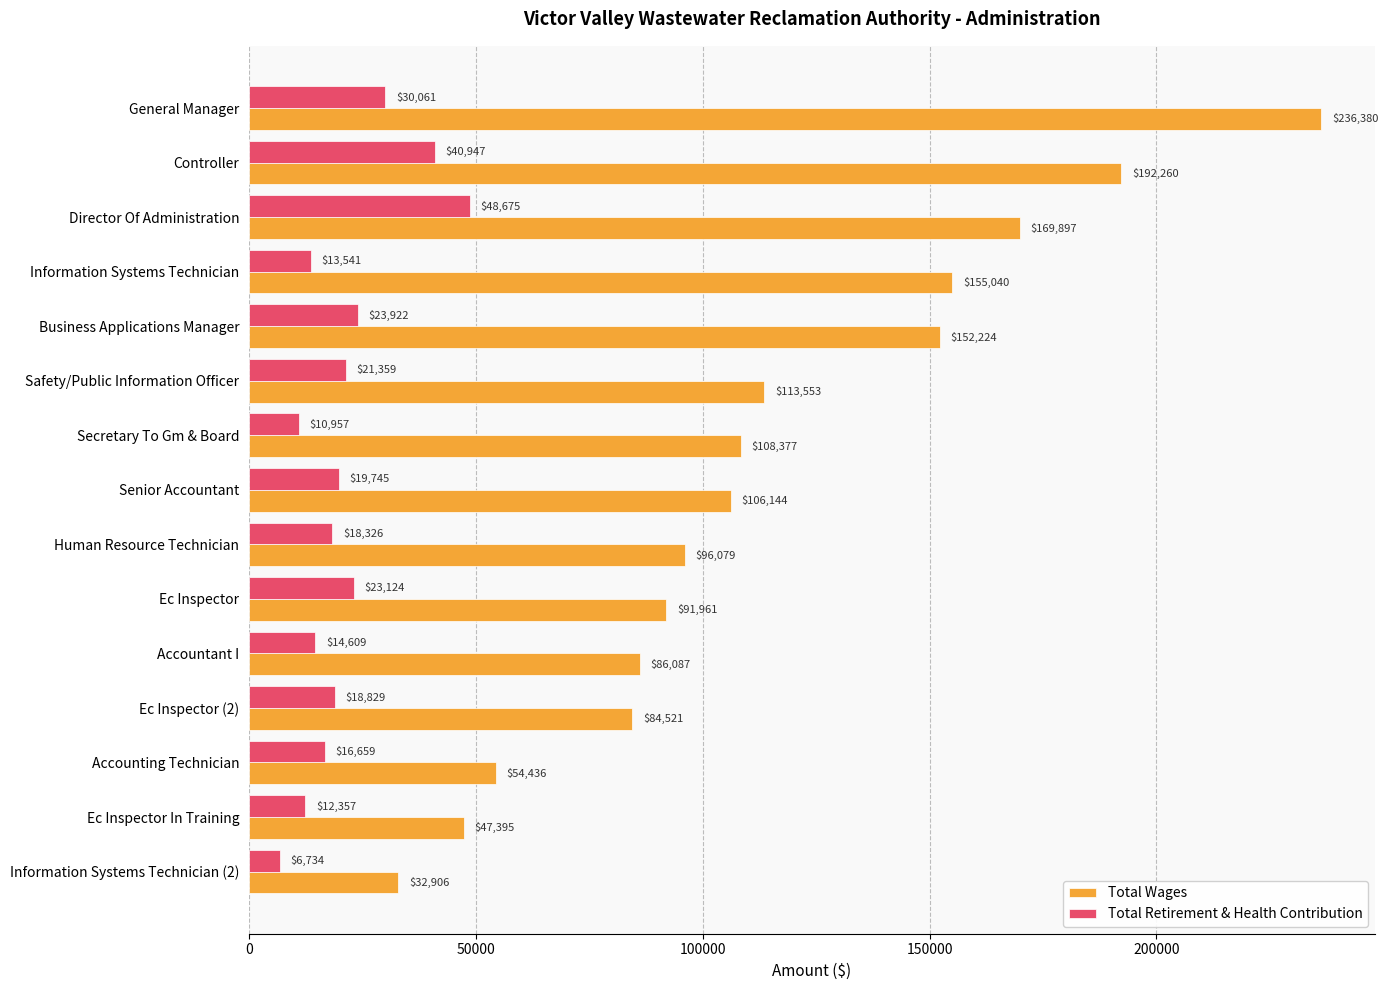

True or false: Total Retirement & Health Contribution has a value of 16659 at Accounting Technician.

True